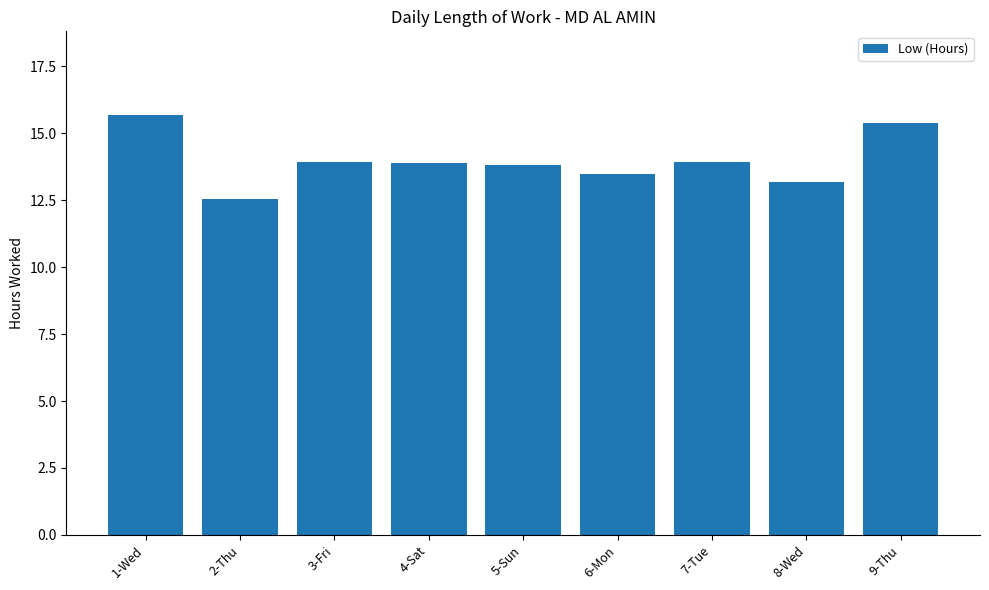

What is the label of the 6th bar from the left?

6-Mon